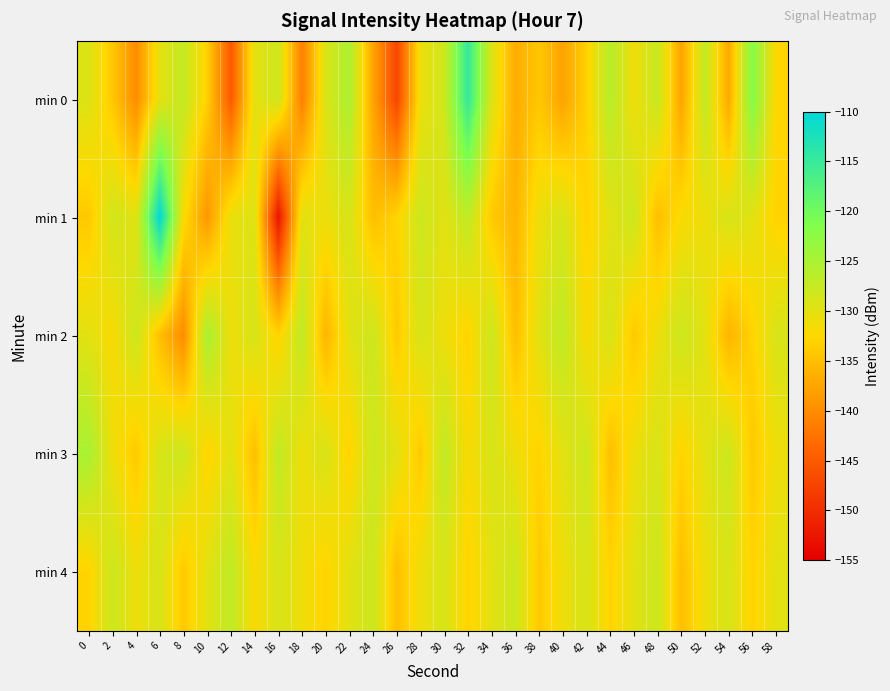

How many data points does each series have?

30